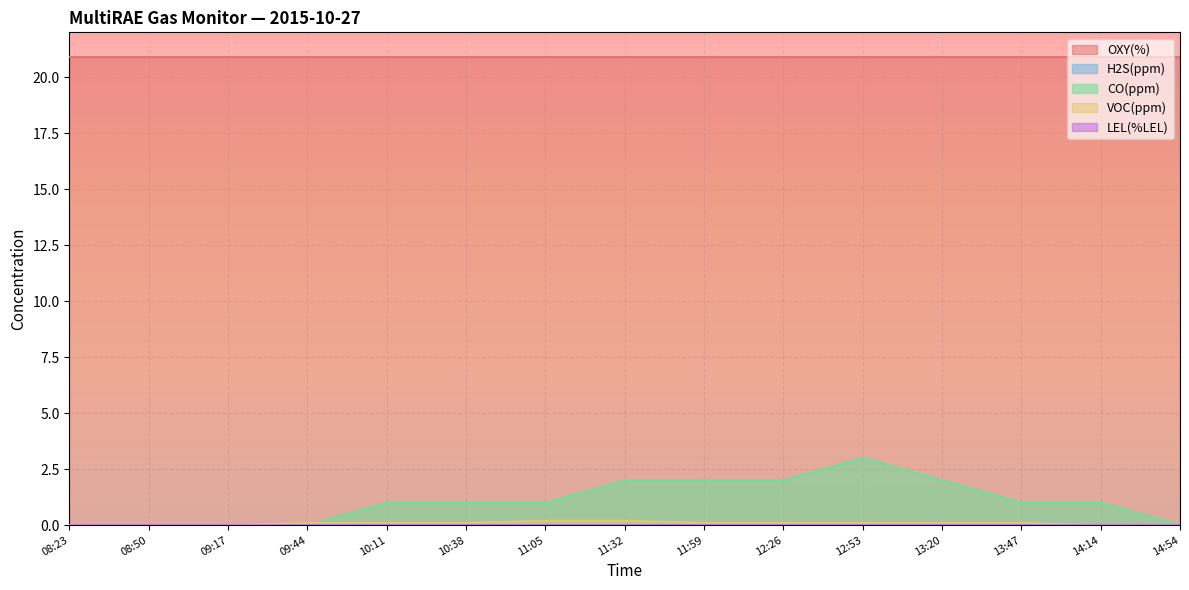

Reading right to left, extract all data points from this chart.

OXY(%): 14:54=20.9	14:14=20.9	13:47=20.9	13:20=20.9	12:53=20.9	12:26=20.9	11:59=20.9	11:32=20.9	11:05=20.9	10:38=20.9	10:11=20.9	09:44=20.9	09:17=20.9	08:50=20.9	08:23=20.9
H2S(ppm): 14:54=0.0	14:14=0.0	13:47=0.0	13:20=0.0	12:53=0.0	12:26=0.0	11:59=0.0	11:32=0.0	11:05=0.0	10:38=0.0	10:11=0.0	09:44=0.0	09:17=0.0	08:50=0.0	08:23=0.0
CO(ppm): 14:54=0.0	14:14=1.0	13:47=1.0	13:20=2.0	12:53=3.0	12:26=2.0	11:59=2.0	11:32=2.0	11:05=1.0	10:38=1.0	10:11=1.0	09:44=0.0	09:17=0.0	08:50=0.0	08:23=0.0
VOC(ppm): 14:54=0.0	14:14=0.0	13:47=0.1	13:20=0.1	12:53=0.1	12:26=0.1	11:59=0.1	11:32=0.2	11:05=0.2	10:38=0.1	10:11=0.1	09:44=0.1	09:17=0.0	08:50=0.0	08:23=0.0
LEL(%LEL): 14:54=0.0	14:14=0.0	13:47=0.0	13:20=0.0	12:53=0.0	12:26=0.0	11:59=0.0	11:32=0.0	11:05=0.0	10:38=0.0	10:11=0.0	09:44=0.0	09:17=0.0	08:50=0.0	08:23=0.0